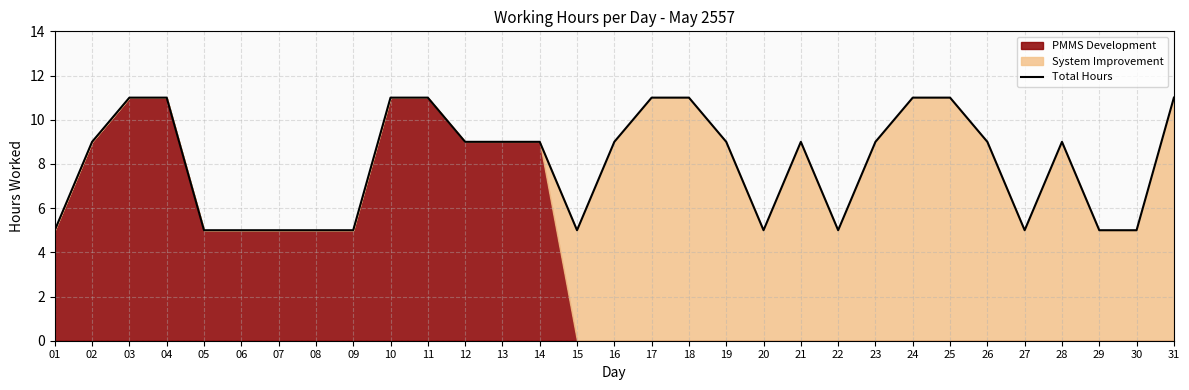

The chart shows a value of 16 at 26. True or false?

False